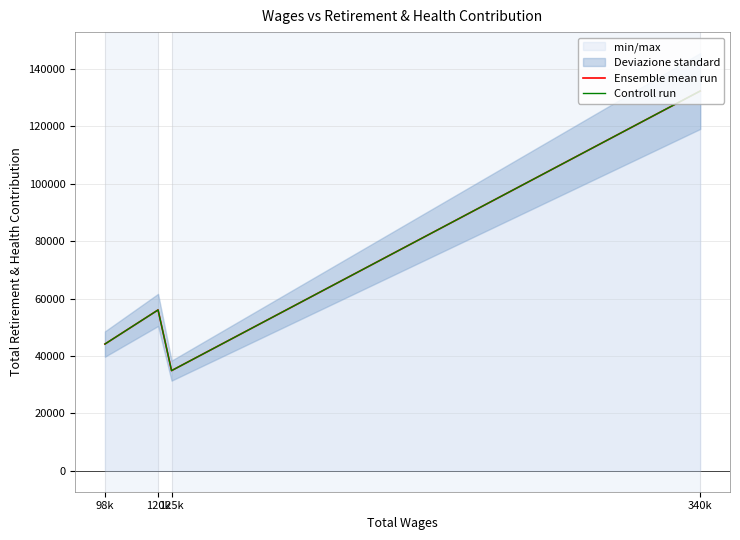

What position from the left is 120k?

2